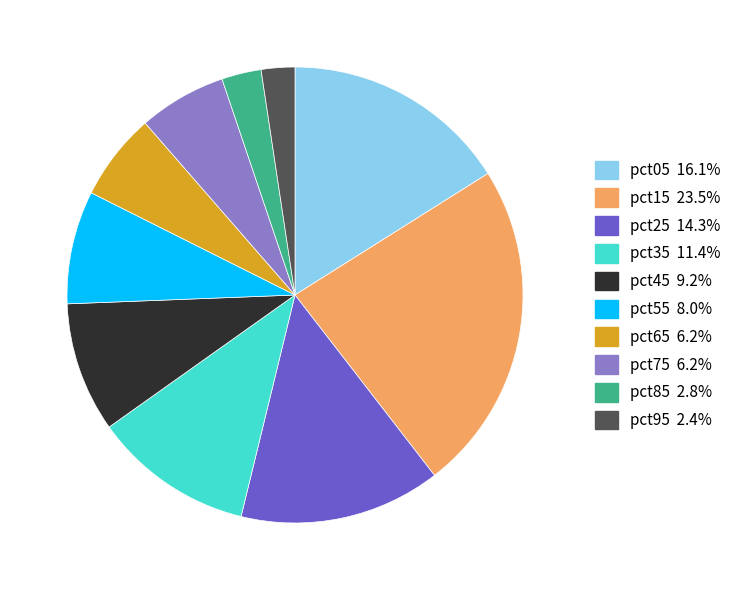

How many slices are in this pie chart?

10